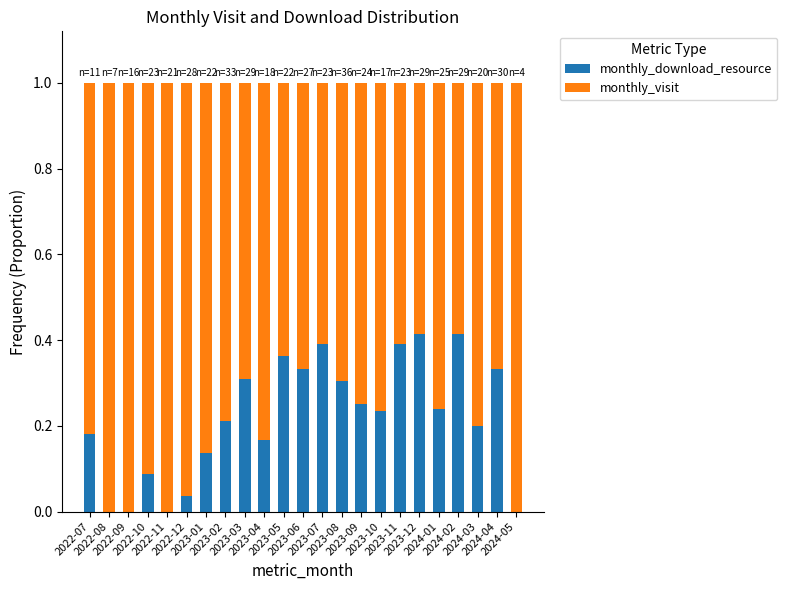

At which label does monthly_download_resource reach its peak?

2023-12